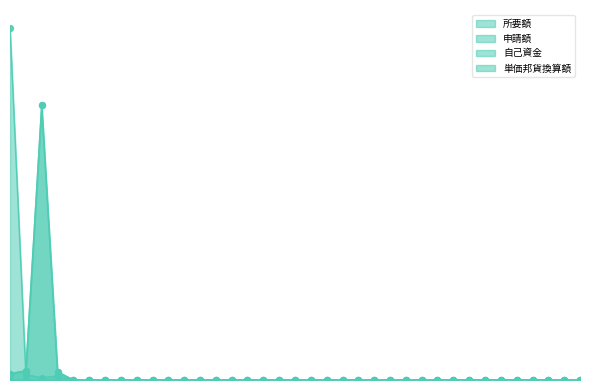

At which category is the sum across all series the highest?

3